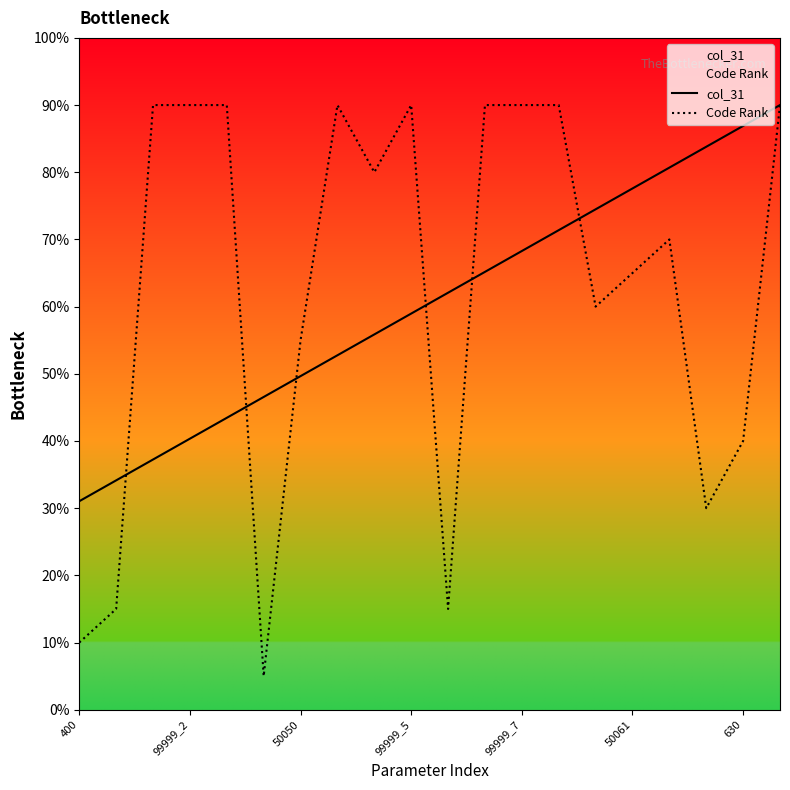

Does the chart display data point markers on the line(s)?

No